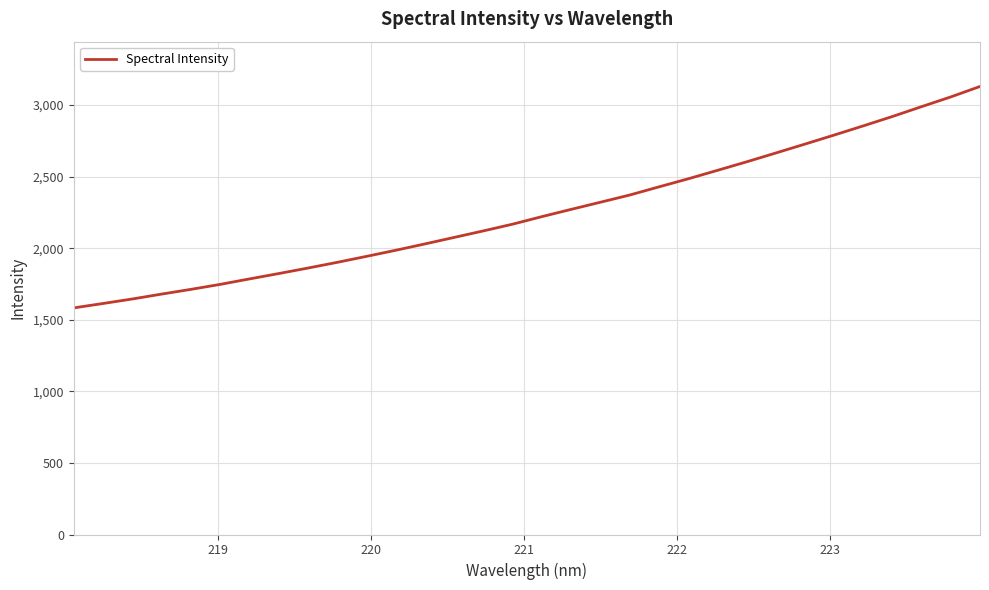

What is the greatest value displayed?

3130.3